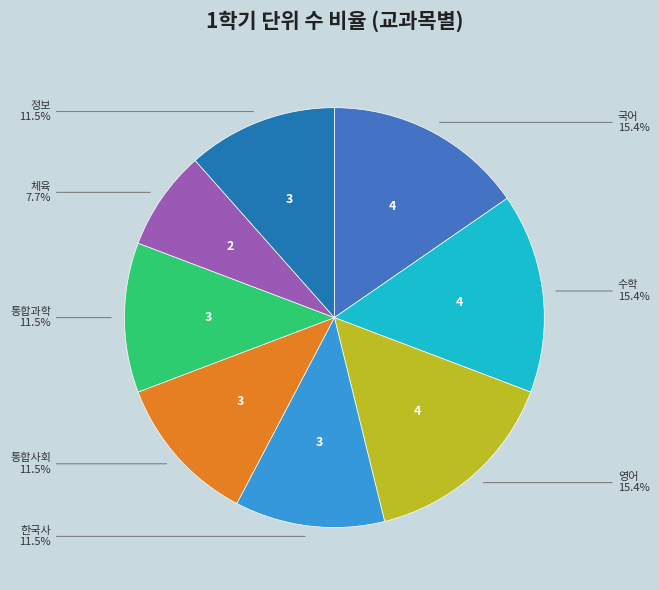

What percentage is the 국어 slice, to the nearest percent?

15%